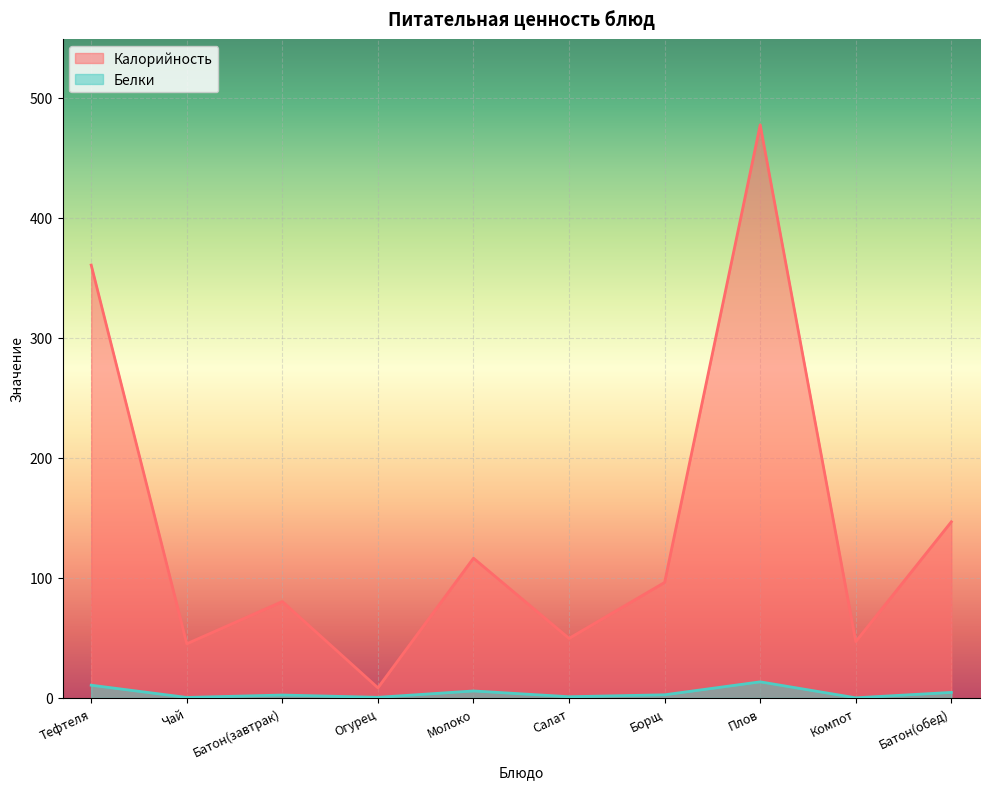

Reading left to right, what are all the values shown in this chart?

Калорийность: 360.6	45.1	80.3	8.4	116.4	49.6	96.2	477.4	46.9	146.7
Белки: 10.6	0.4	2.4	0.5	5.8	1.0	2.6	13.4	0.1	4.6